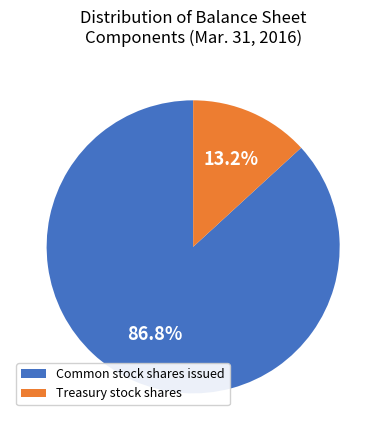

How many slices are in this pie chart?

2